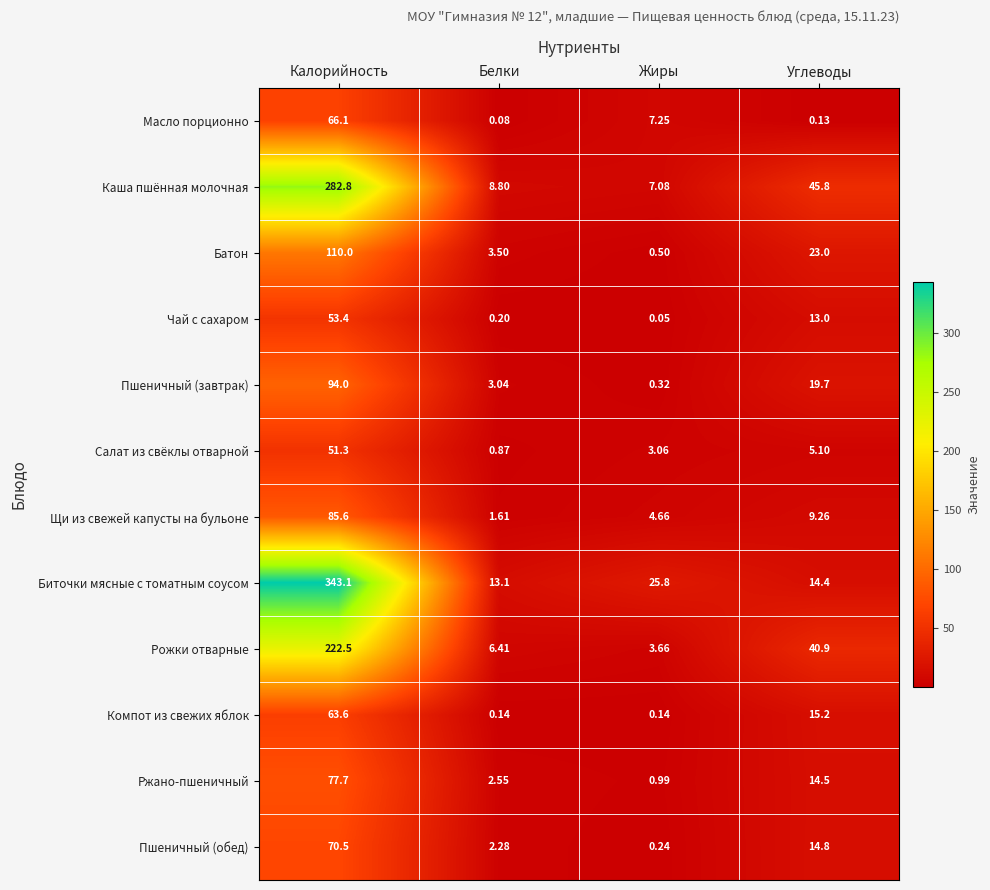

At which category is the sum across all series the highest?

Калорийность